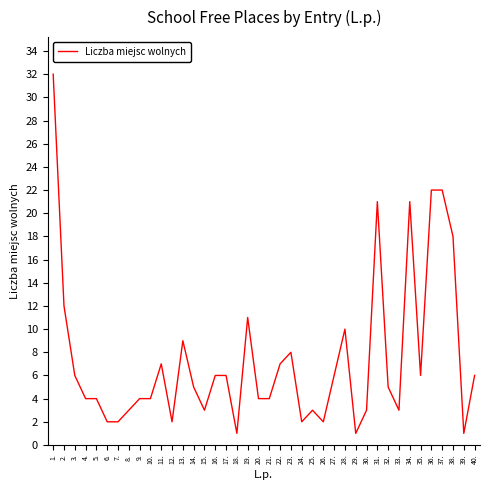

What is the change in value from 23. to 34.?

+13